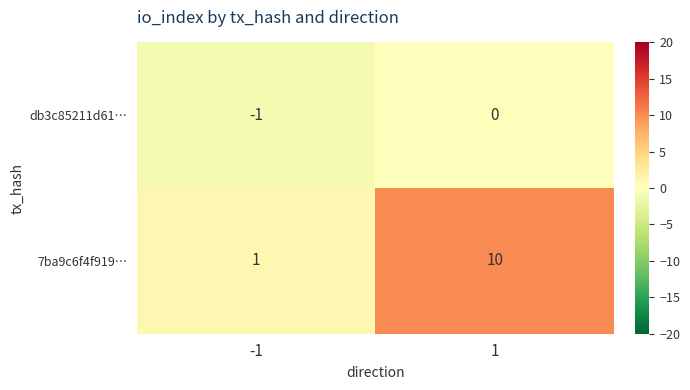

Is it true that 7ba9c6f4f919… equals 13 at 1?

False